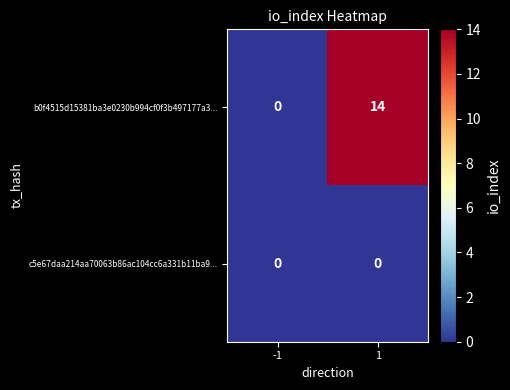

The value of b0f4515d15381ba3e0230b994cf0f3b497177a3... at -1 is 0. True or false?

True